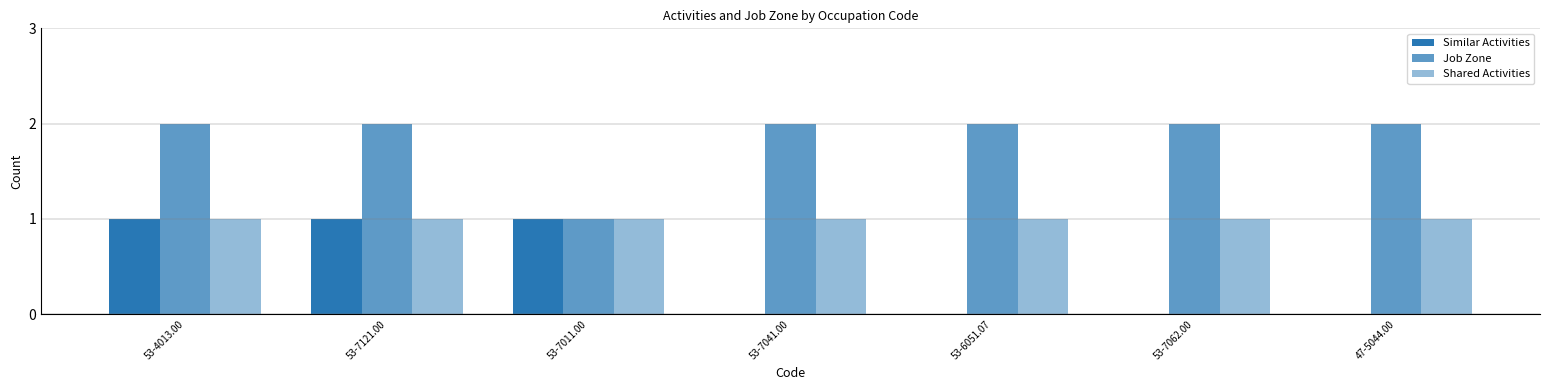

Rank the series at 47-5044.00 from highest to lowest value.

Job Zone, Shared Activities, Similar Activities